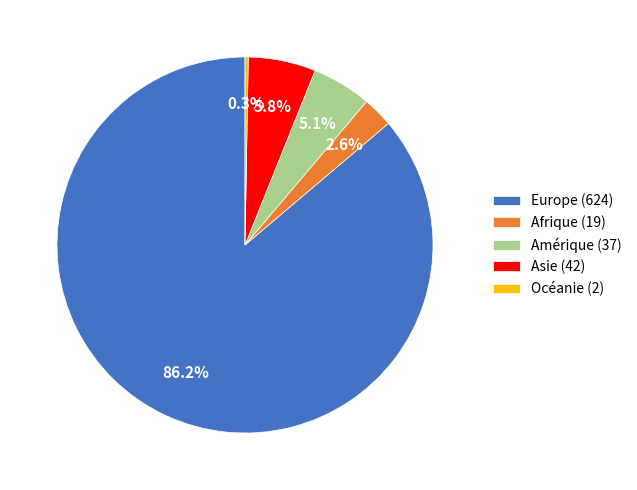

What is the ratio of the value at Asie (42) to the value at Afrique (19)?

2.2